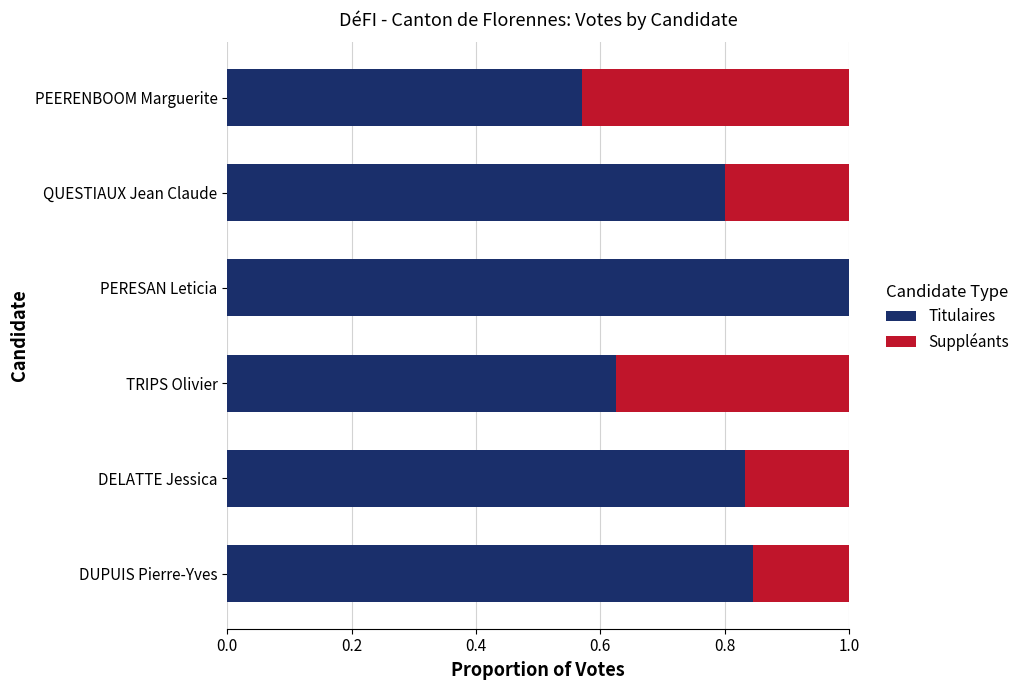

What is the total value across all series at DUPUIS Pierre-Yves?

1.0